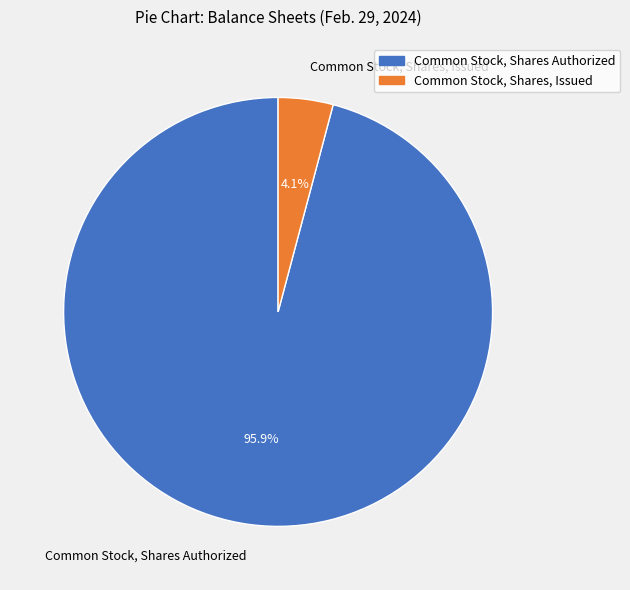

Rank the categories by value from lowest to highest.

Common Stock, Shares, Issued, Common Stock, Shares Authorized